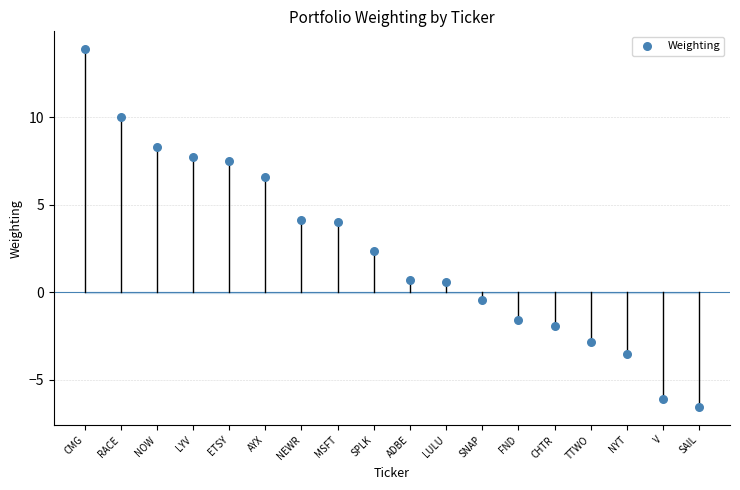

What Y value in the scatter plot is closest to 3?

2.4